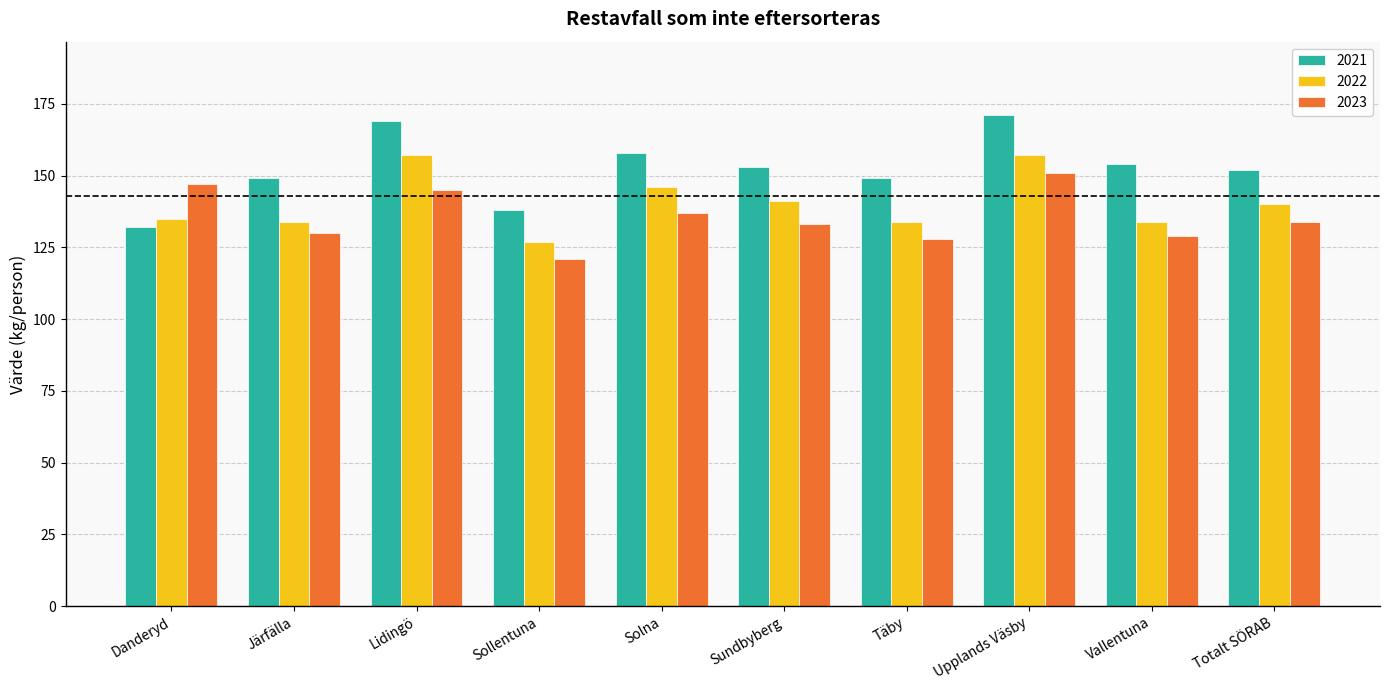

What position from the right is Järfälla?

9